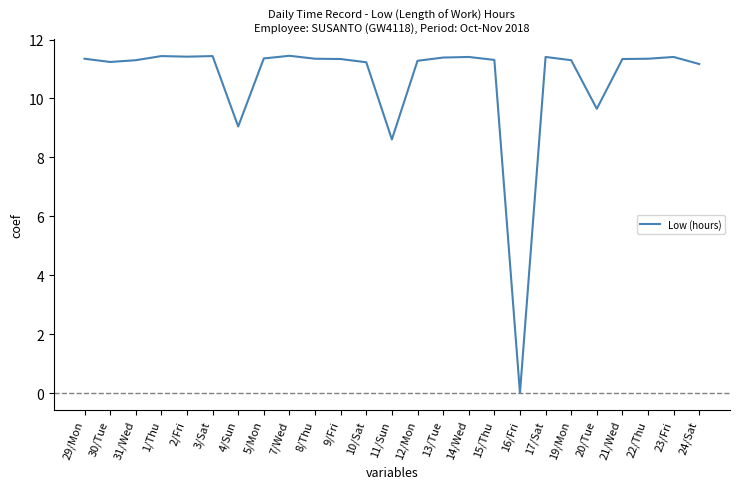

The chart shows a value of 11.4 at 1/Thu. True or false?

True